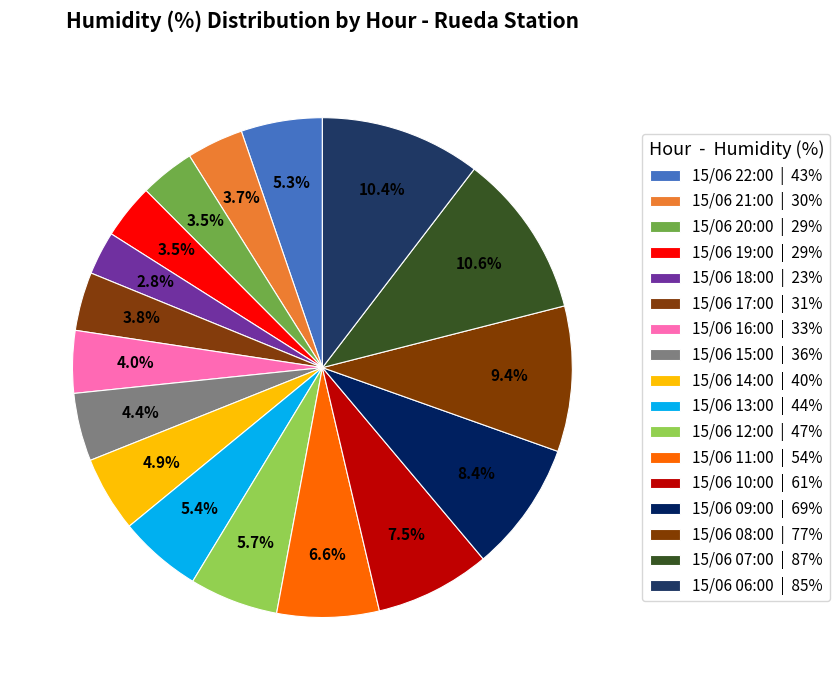

Count the number of slices in the pie.

17